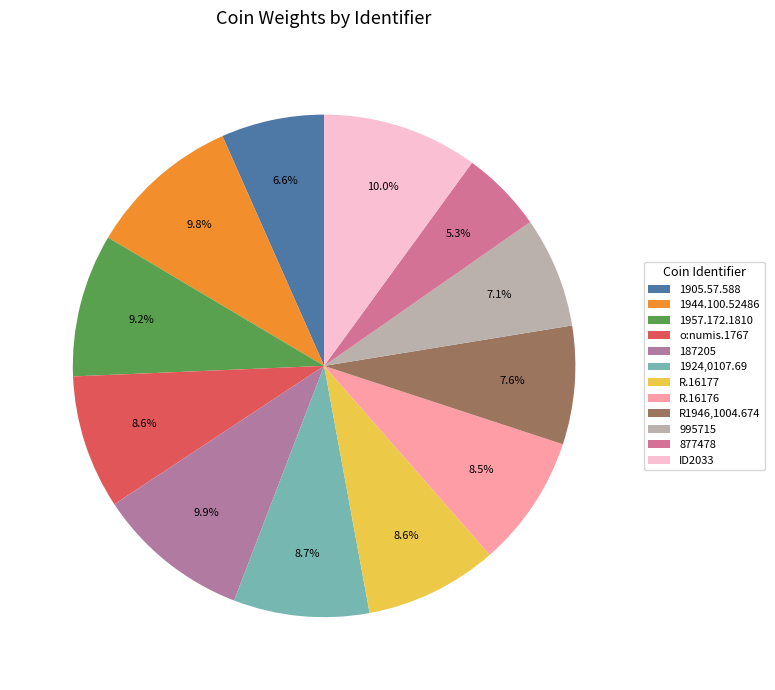

What percentage is the 1957.172.1810 slice, to the nearest percent?

9%